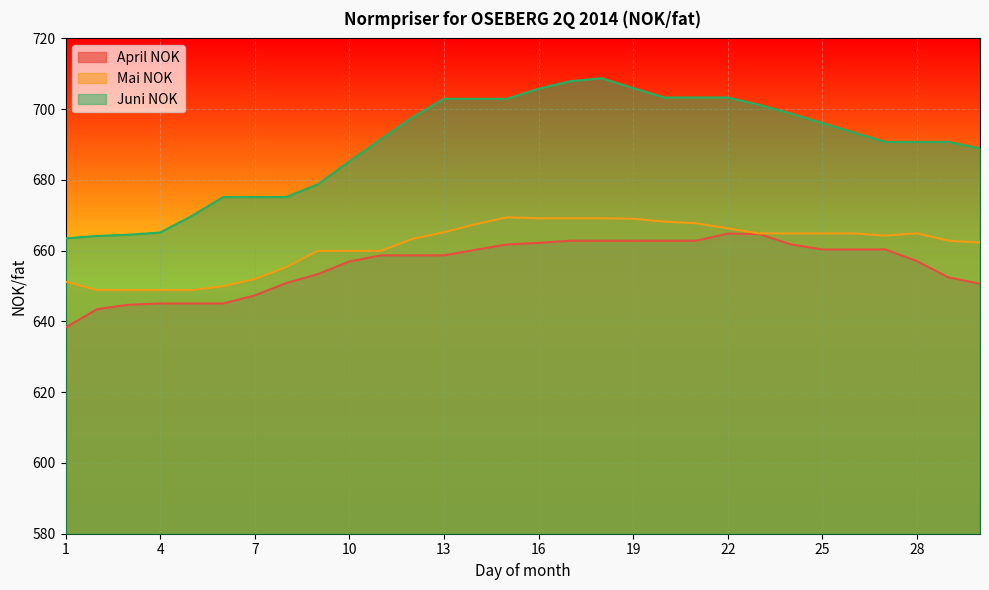

Reading right to left, list all the values displayed in this chart.

April NOK: 30=650.7	29=652.5	28=657.1	27=660.3	26=660.3	25=660.3	24=661.8	23=664.7	22=664.8	21=662.8	20=662.8	19=662.8	18=662.8	17=662.8	16=662.2	15=661.8	14=660.2	13=658.7	12=658.7	11=658.7	10=657.0	9=653.4	8=650.9	7=647.4	6=645.1	5=645.1	4=645.1	3=644.7	2=643.5	1=638.3
Mai NOK: 30=662.3	29=662.8	28=664.9	27=664.3	26=664.9	25=664.9	24=664.9	23=664.9	22=666.3	21=667.8	20=668.2	19=669.0	18=669.1	17=669.1	16=669.1	15=669.4	14=667.5	13=665.2	12=663.3	11=659.9	10=659.9	9=659.9	8=655.4	7=652.0	6=650.0	5=648.9	4=648.9	3=648.9	2=648.9	1=651.3
Juni NOK: 30=688.9	29=690.8	28=690.8	27=690.8	26=693.4	25=696.1	24=698.8	23=701.2	22=703.3	21=703.3	20=703.3	19=706.0	18=708.8	17=707.9	16=705.8	15=702.9	14=702.9	13=702.9	12=697.7	11=691.5	10=685.2	9=678.8	8=675.2	7=675.2	6=675.2	5=669.8	4=665.1	3=664.5	2=664.1	1=663.5